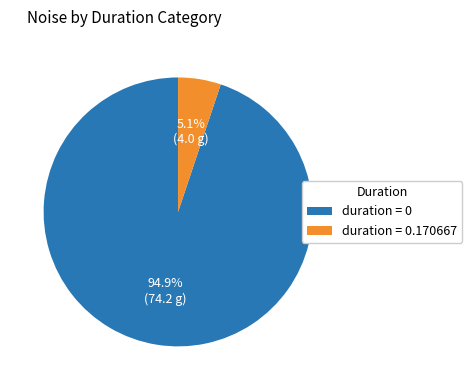

Does any single category account for the majority?

Yes